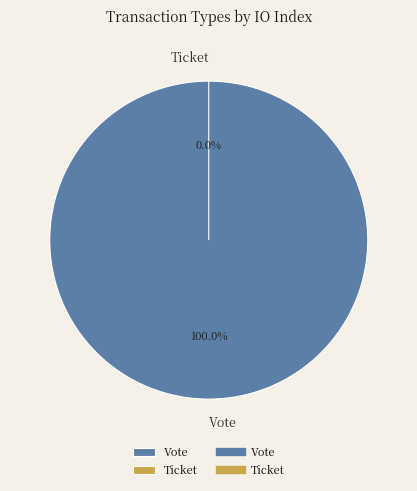

The Ticket slice represents 1% of the pie. True or false?

False